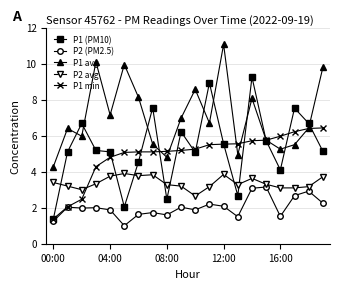

True or false: P2 (PM2.5) has more than 1 interior local peaks.

True